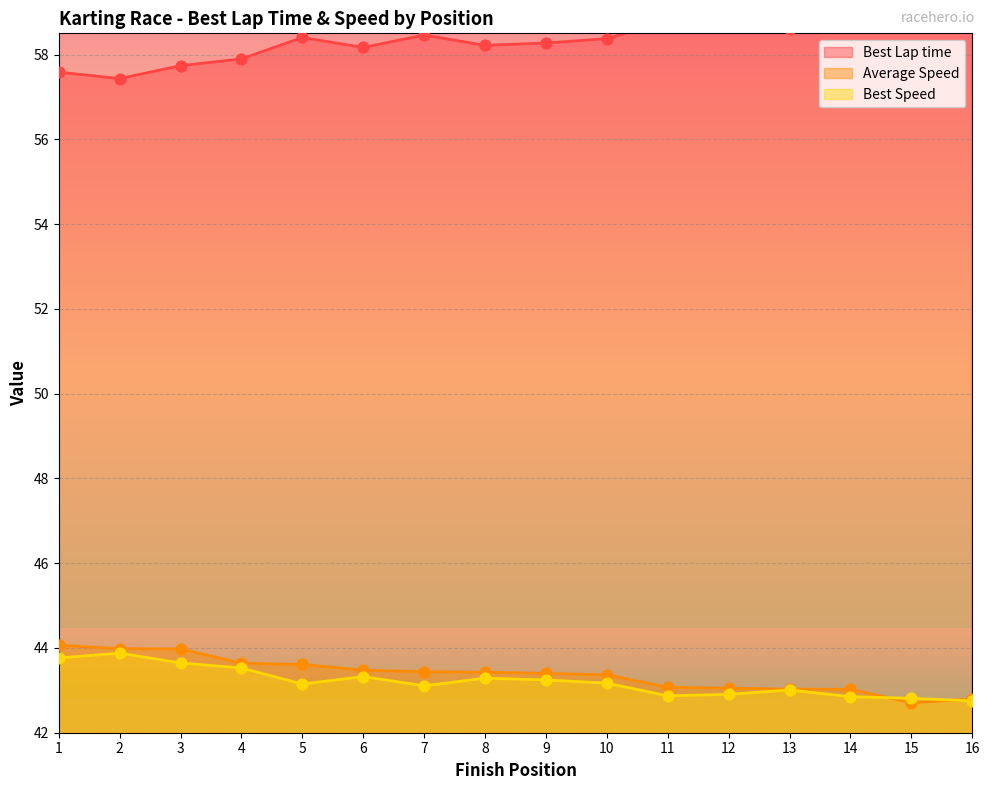

What is the lowest value of the Best Speed series?

42.8